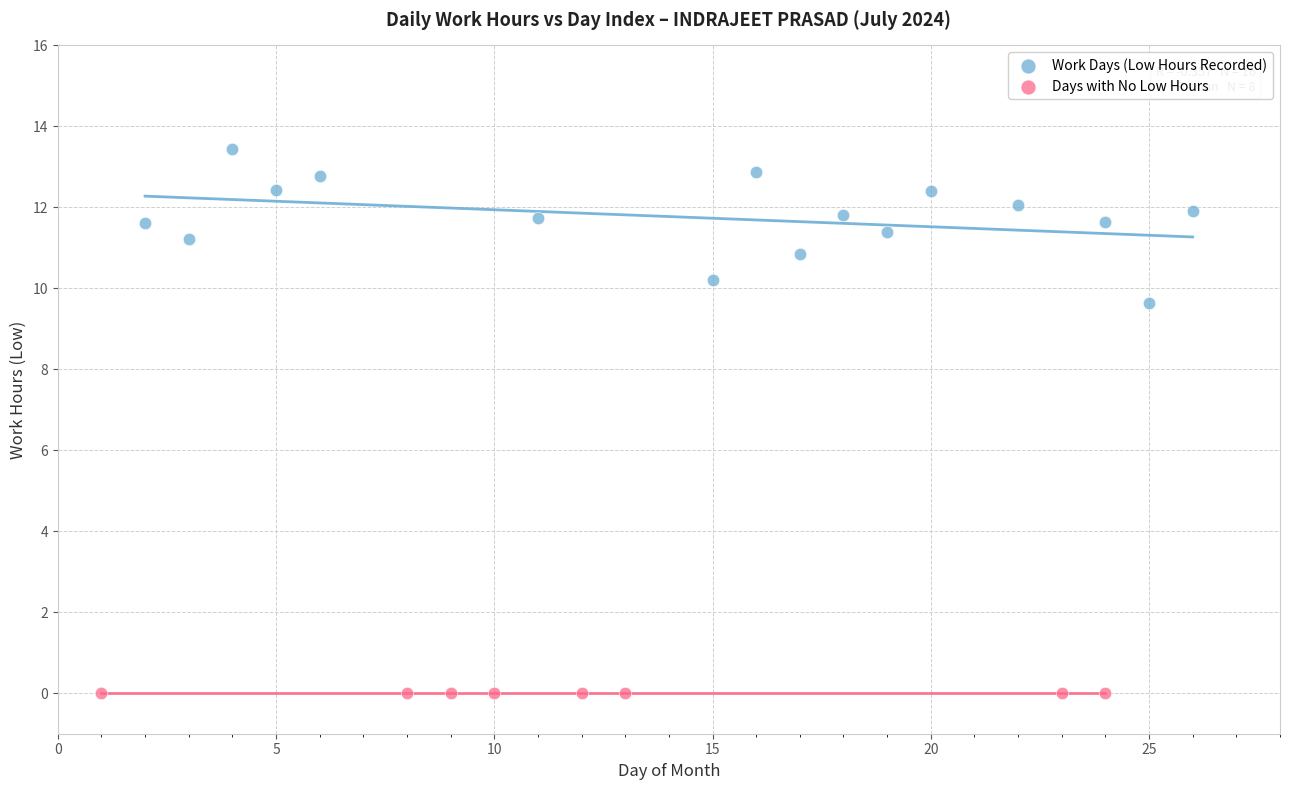

Which series reaches the maximum Y coordinate?

Work Days (Low Hours Recorded)